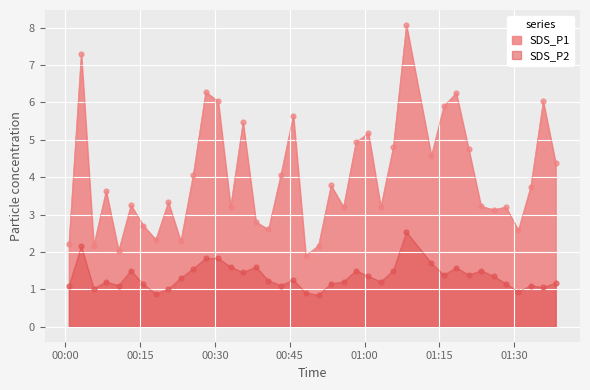

What are all the series names shown in the legend?

SDS_P1, SDS_P2